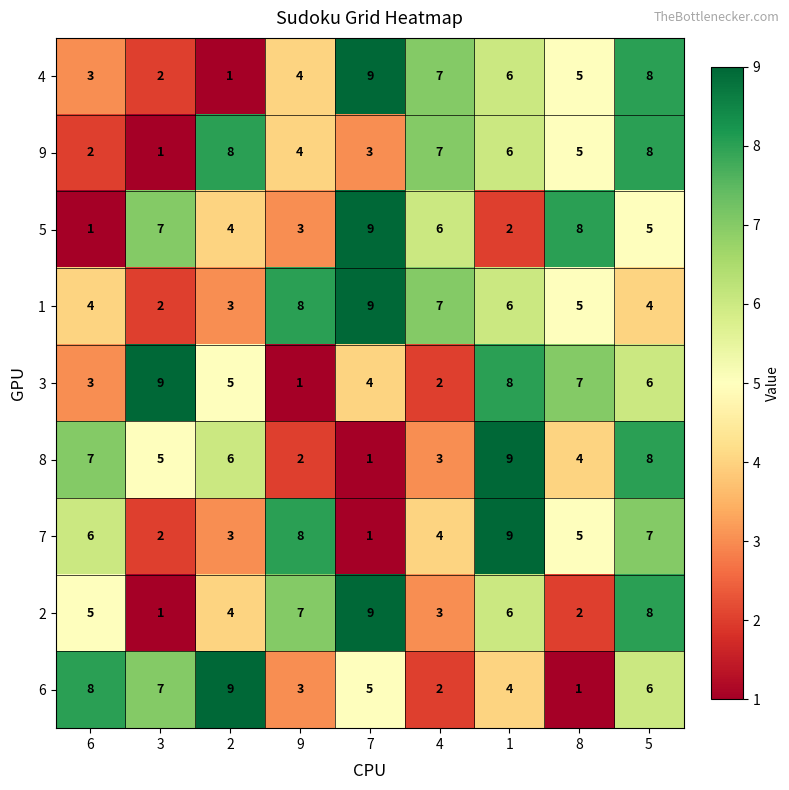

What is the highest value of the 8 series?

9